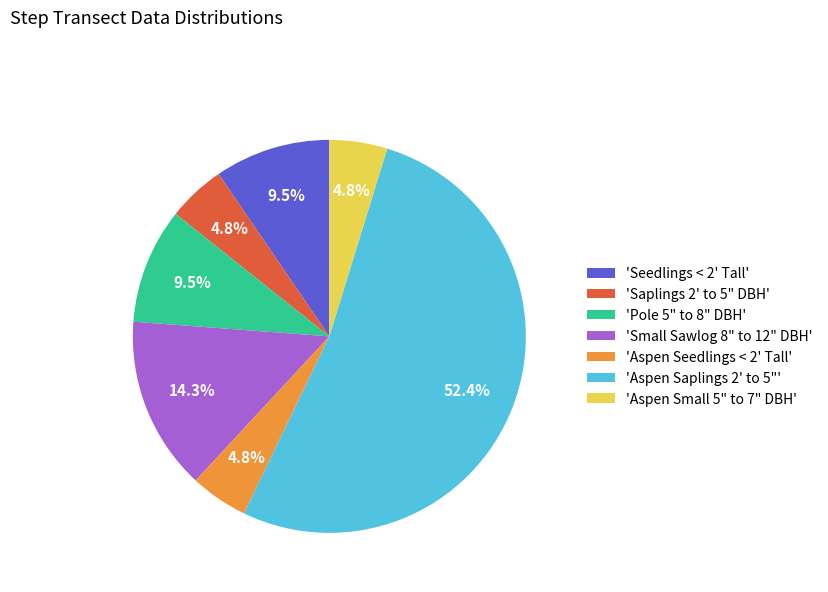

To the nearest percent, what is the average slice percentage?

14%